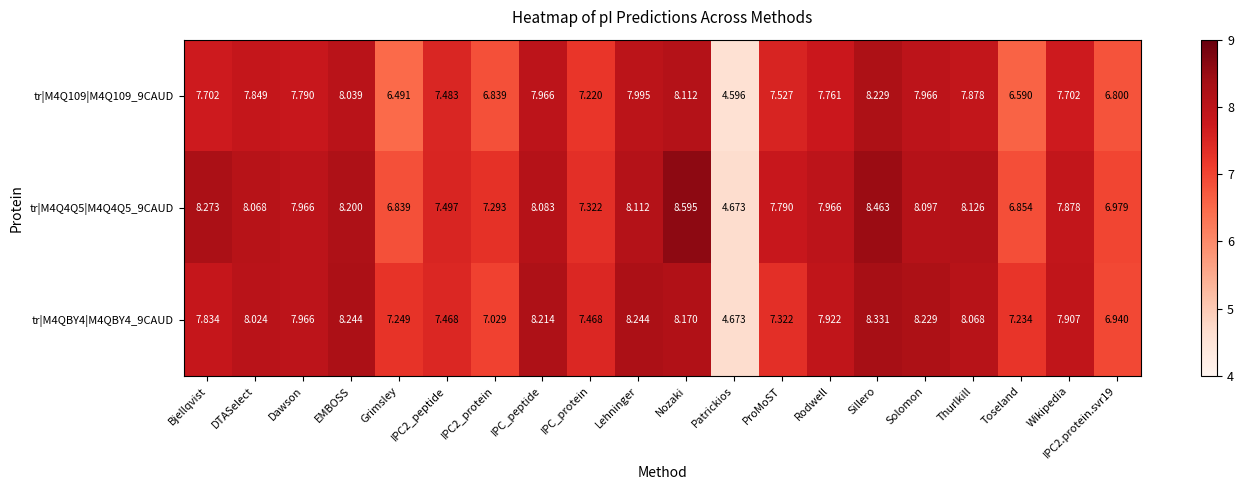

At which category is the sum across all series the highest?

Sillero